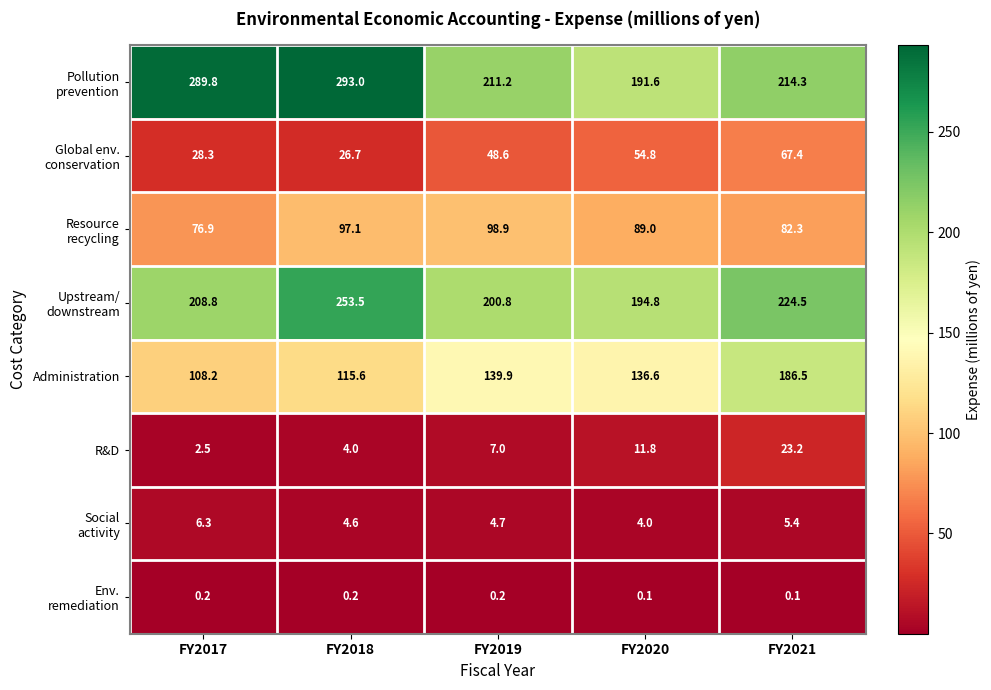

The R&D series shows 5.9 at FY2018. True or false?

False